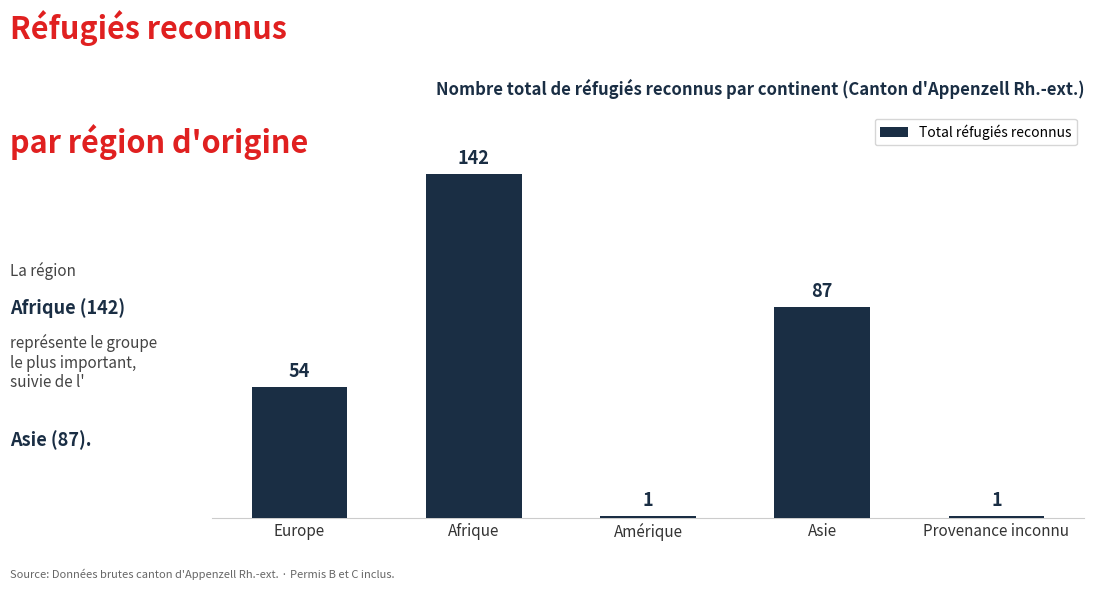

The chart shows a value of 142 at Afrique. True or false?

True